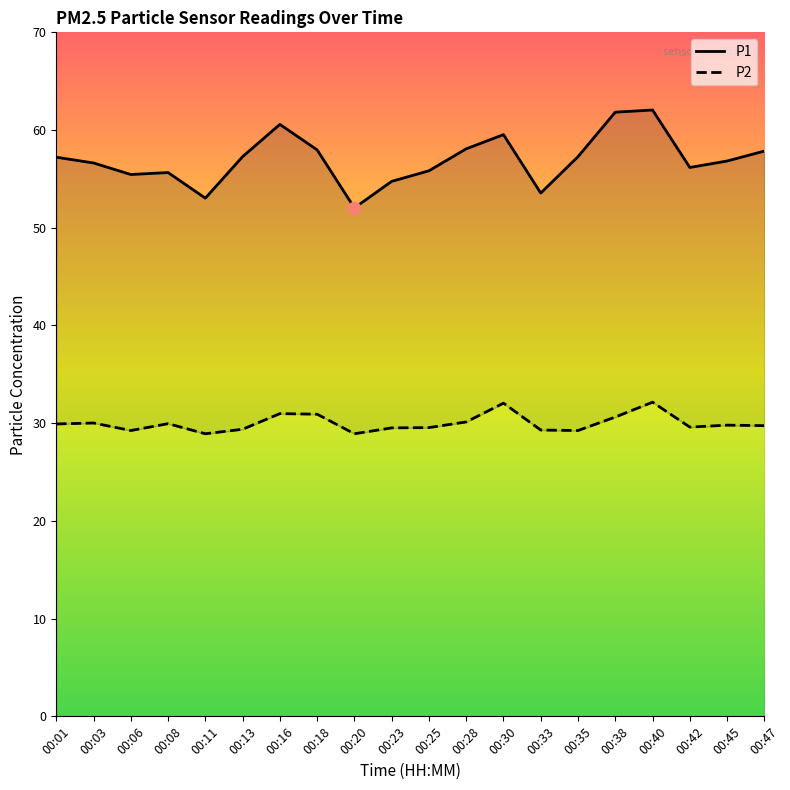

At how many categories does at least one series exceed 34?

20